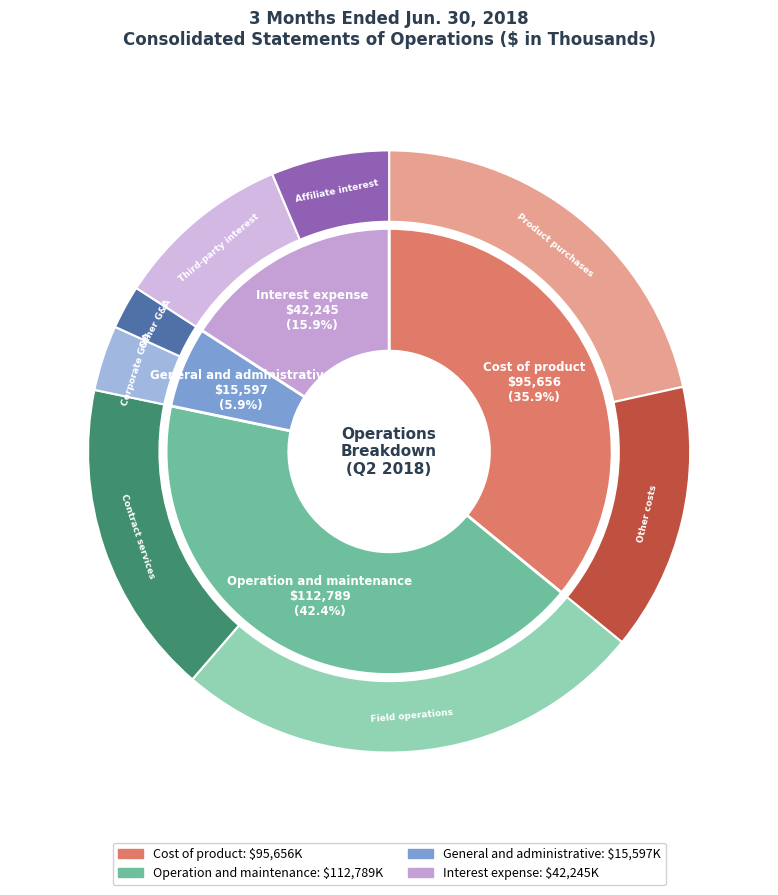

Approximately how many times larger is the value at Operation and maintenance compared to Interest expense?

2.7